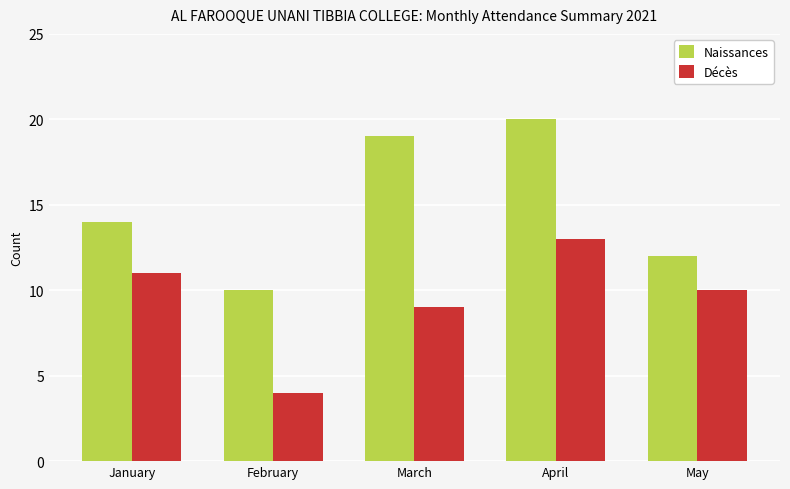

Which label corresponds to the smallest value in the chart?

February